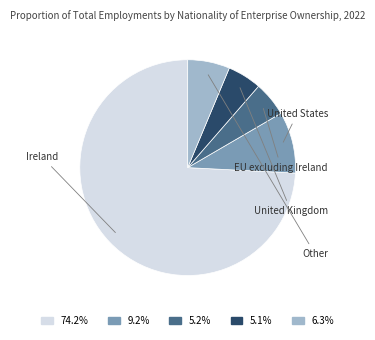

Does any single category account for the majority?

Yes